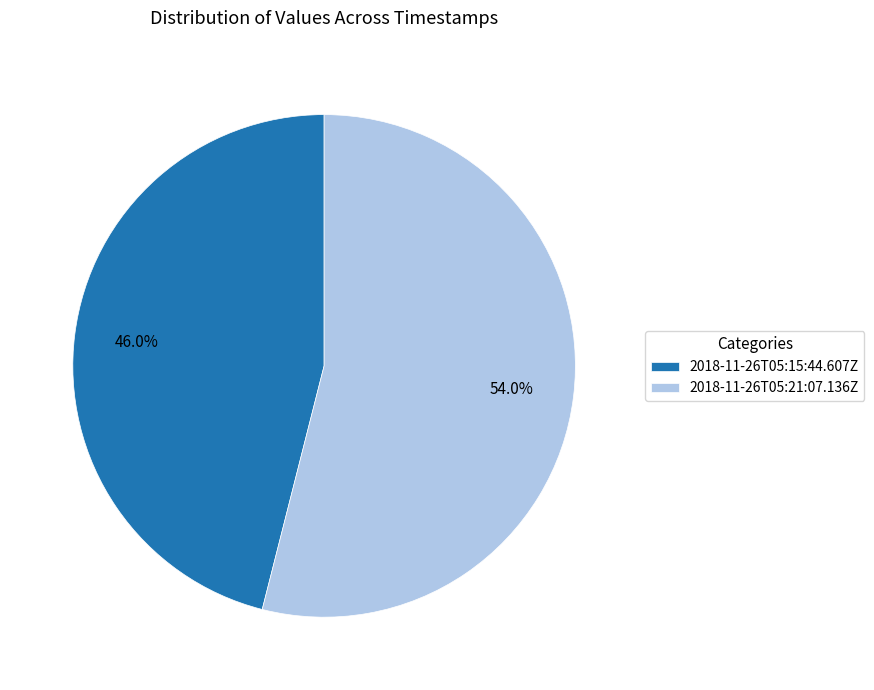

To the nearest percent, what is the difference between the 2018-11-26T05:15:44.607Z and 2018-11-26T05:21:07.136Z slice percentages?

8%